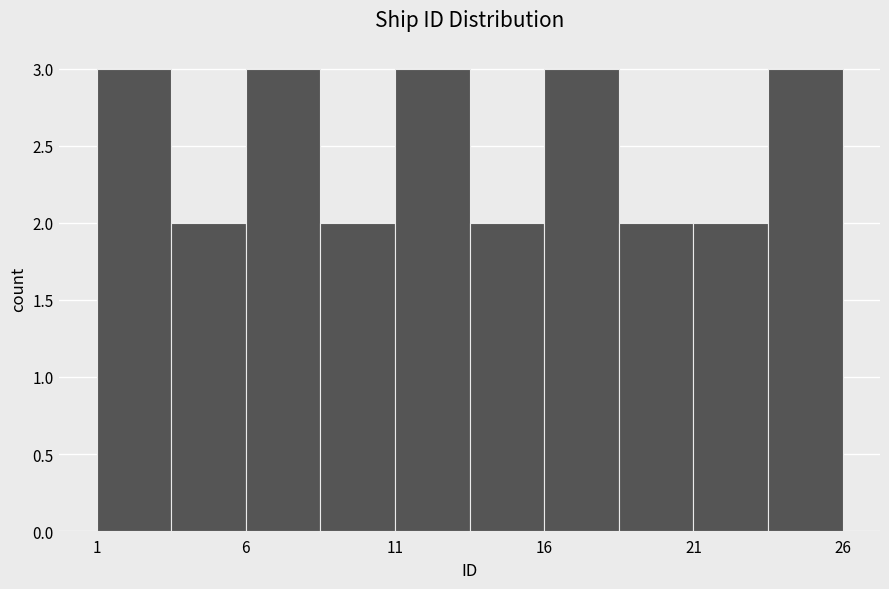

Reading left to right, list every bar in this chart as the range it spans on the x-axis followed by its height. The values are not printed on the chart, so give them approximately, as read against the axis.

1.0 to 3.5: 3
3.5 to 6.0: 2
6.0 to 8.5: 3
8.5 to 11.0: 2
11.0 to 13.5: 3
13.5 to 16.0: 2
16.0 to 18.5: 3
18.5 to 21.0: 2
21.0 to 23.5: 2
23.5 to 26.0: 3